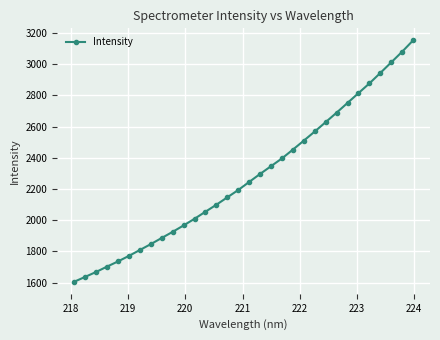

What is the minimum value shown in the chart?

1605.5